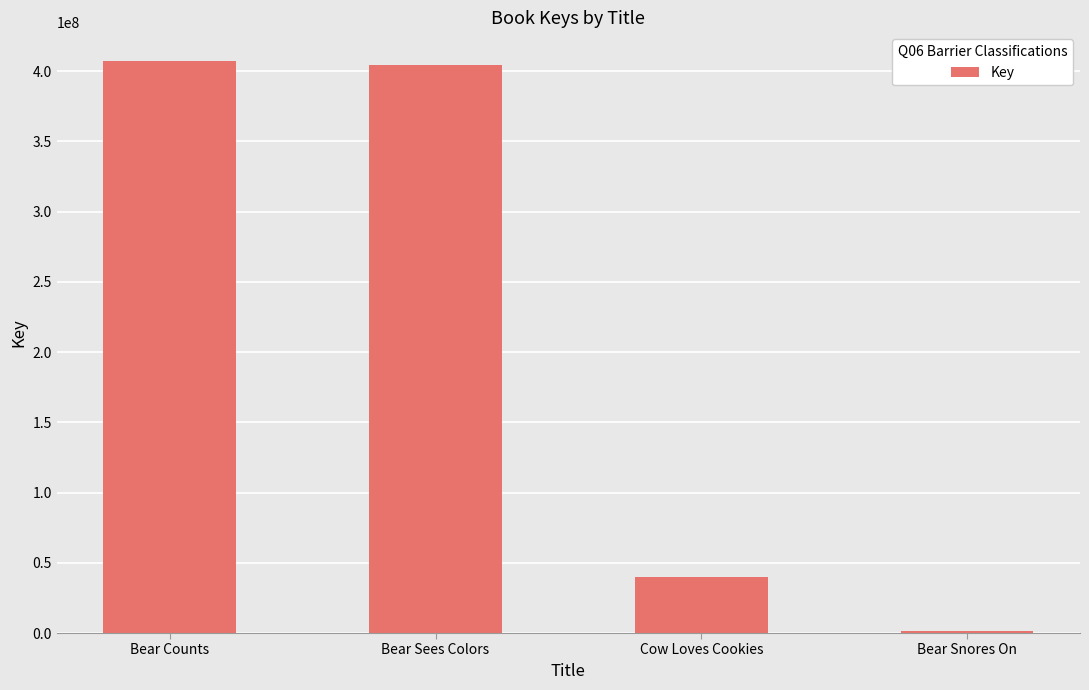

How many bars are there in total?

4